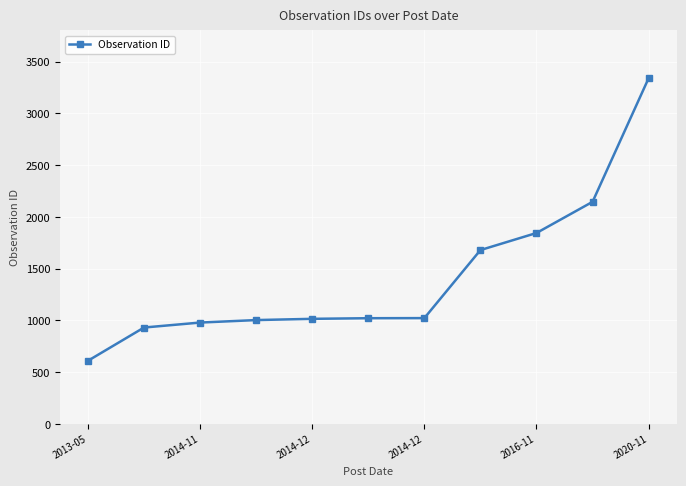

What is the value of the 3rd point from the left?

979